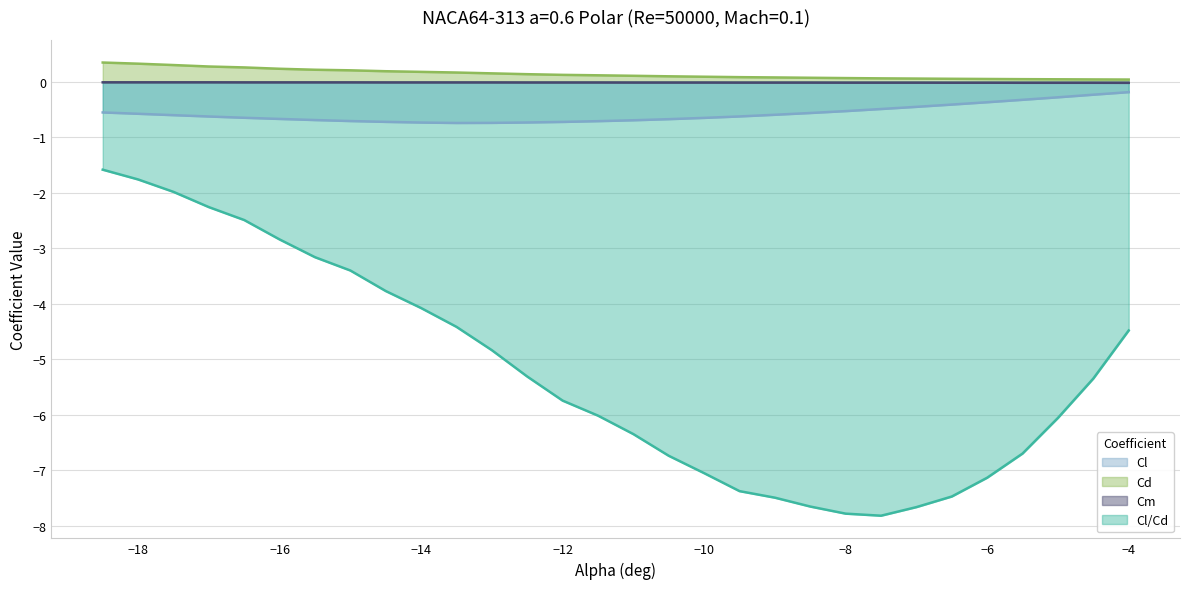

Reading left to right, list all the values displayed in this chart.

Cl: -0.6	-0.6	-0.6	-0.6	-0.6	-0.7	-0.7	-0.7	-0.7	-0.7	-0.7	-0.7	-0.7	-0.7	-0.7	-0.7	-0.7	-0.7	-0.6	-0.6	-0.6	-0.5	-0.5	-0.5	-0.4	-0.4	-0.3	-0.3	-0.2	-0.2
Cd: 0.3	0.3	0.3	0.3	0.3	0.2	0.2	0.2	0.2	0.2	0.2	0.2	0.1	0.1	0.1	0.1	0.1	0.1	0.1	0.1	0.1	0.1	0.1	0.1	0.1	0.1	0.0	0.0	0.0	0.0
Cm: -0.0	-0.0	-0.0	-0.0	-0.0	-0.0	-0.0	-0.0	-0.0	-0.0	-0.0	-0.0	-0.0	-0.0	-0.0	-0.0	-0.0	-0.0	-0.0	-0.0	-0.0	-0.0	-0.0	-0.0	-0.0	-0.0	-0.0	-0.0	-0.0	-0.0
Cl/Cd: -1.6	-1.8	-2.0	-2.3	-2.5	-2.8	-3.2	-3.4	-3.8	-4.1	-4.4	-4.8	-5.3	-5.7	-6.0	-6.4	-6.7	-7.1	-7.4	-7.5	-7.7	-7.8	-7.8	-7.7	-7.5	-7.1	-6.7	-6.1	-5.3	-4.5